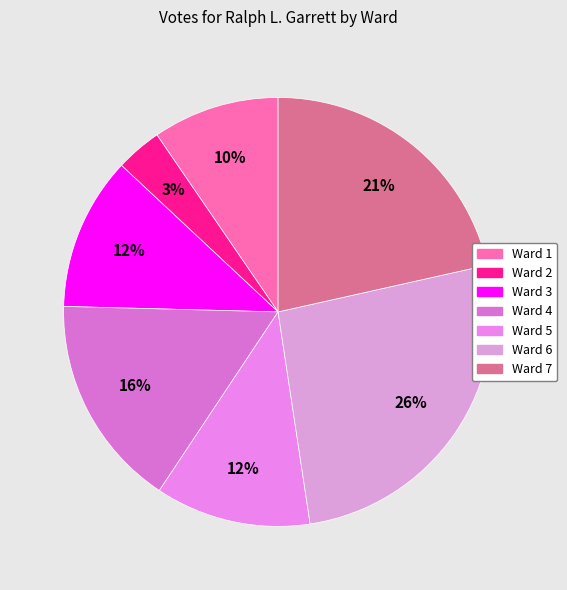

True or false: Ward 3 accounts for 12% of the total.

True